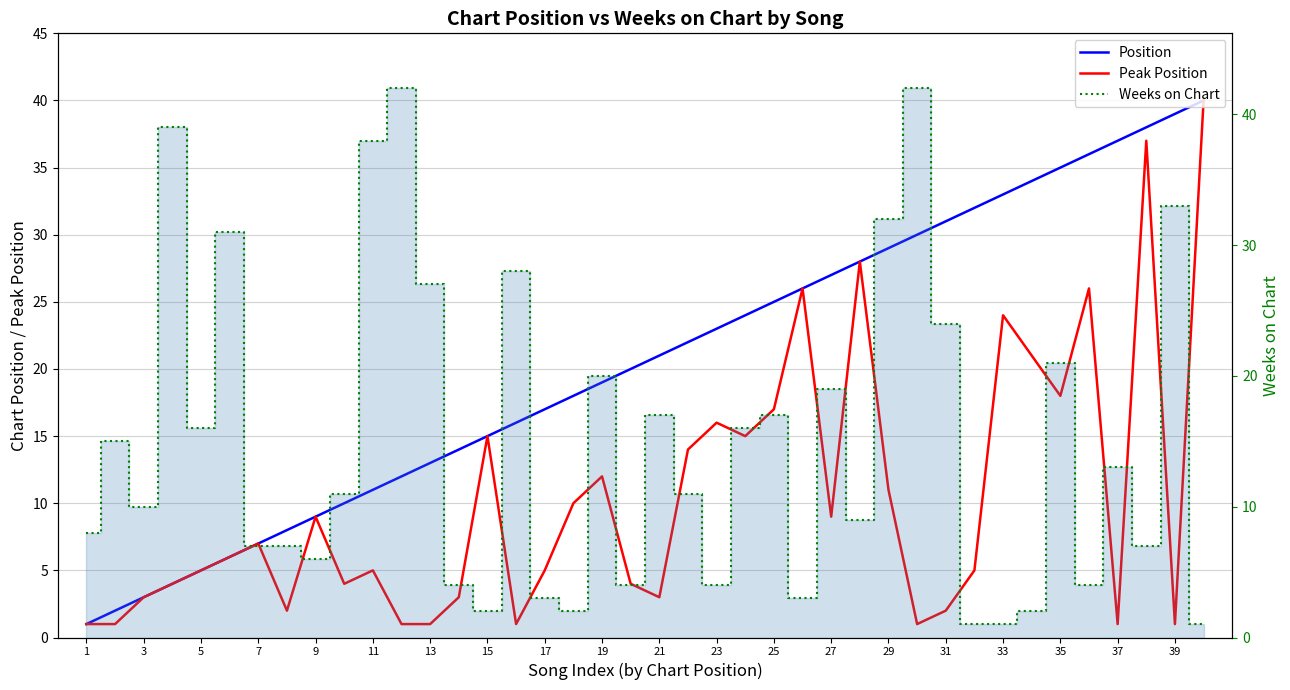

What is the value of the Position point at the 35th from the left?

35